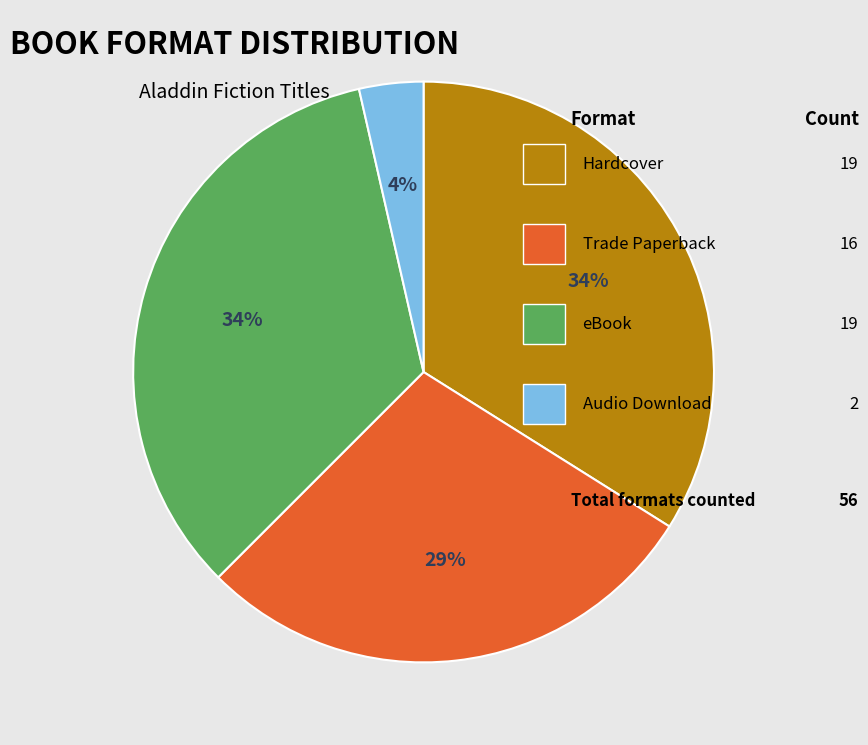

Does any single category account for the majority?

No